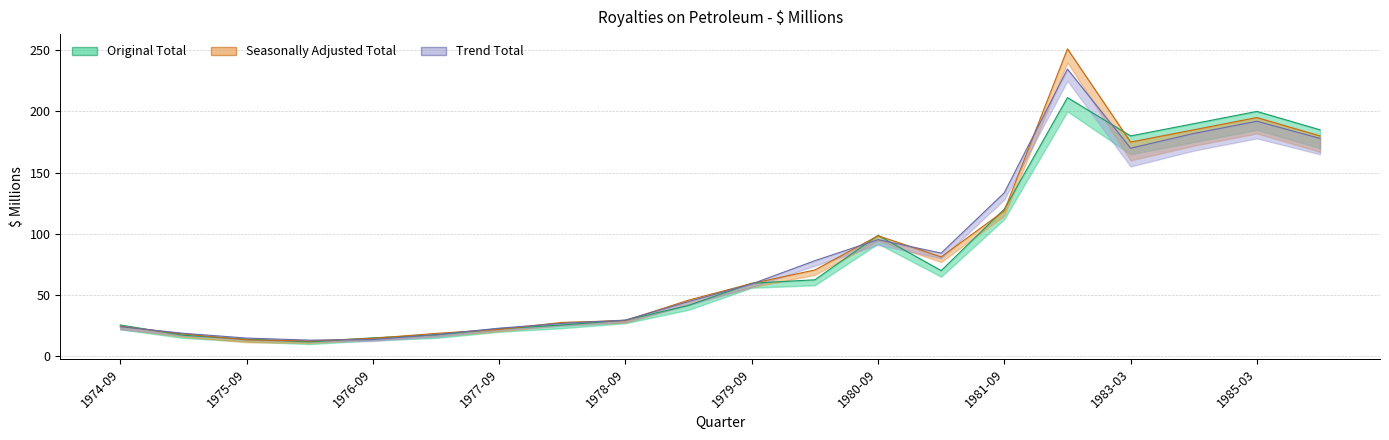

Between which two adjacent categories do Original Total and Seasonally Adjusted Total first intersect?

1974-09 and 1975-03